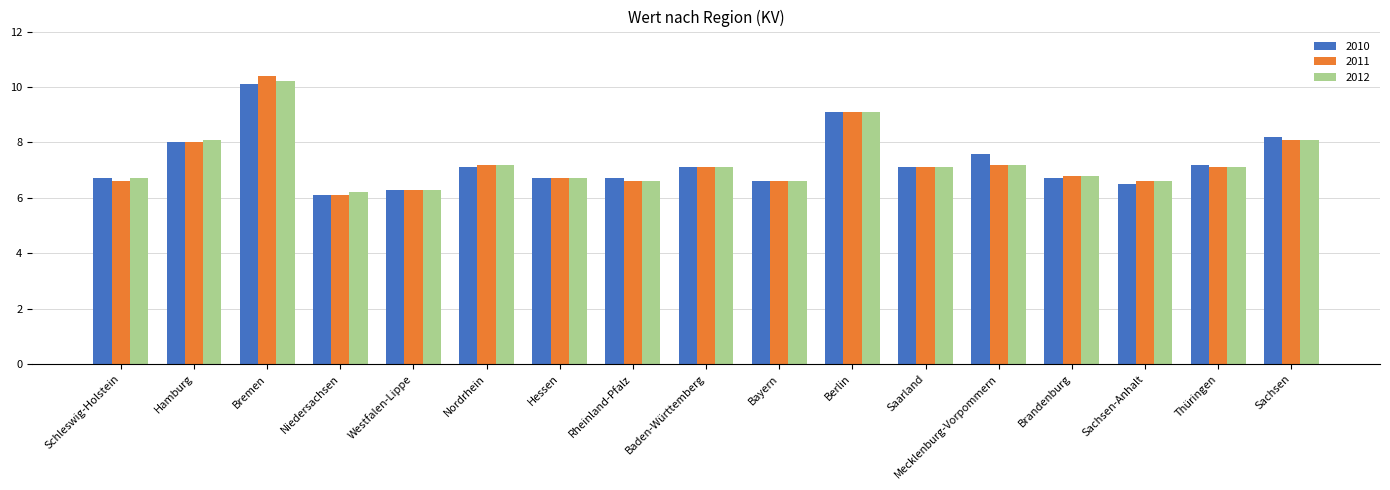

What is the sum of the 2012 values at Thüringen and Sachsen?

15.2